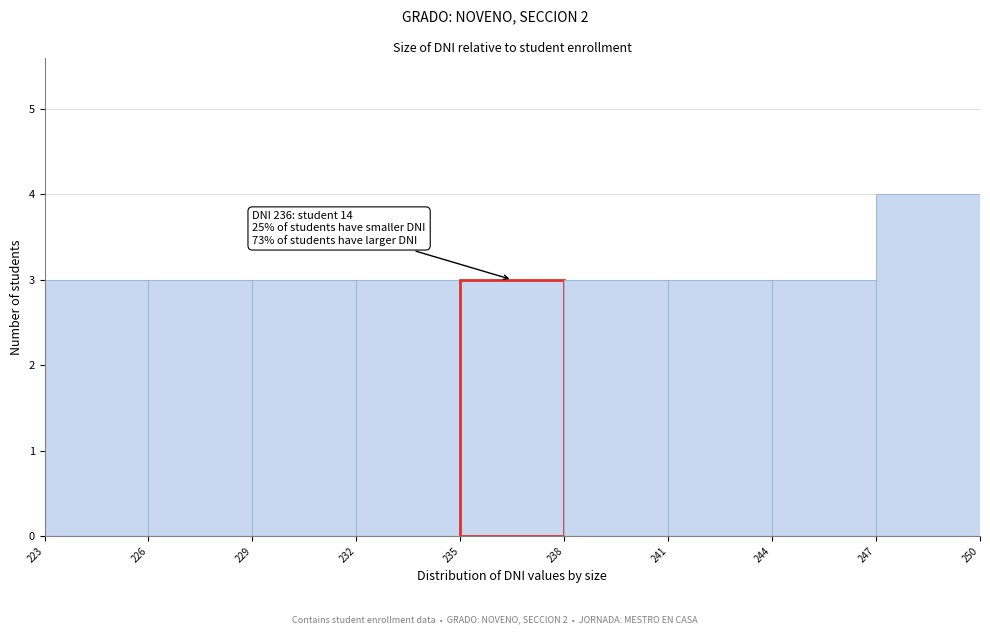

Which range on the x-axis has the tallest bar?

247 to 250